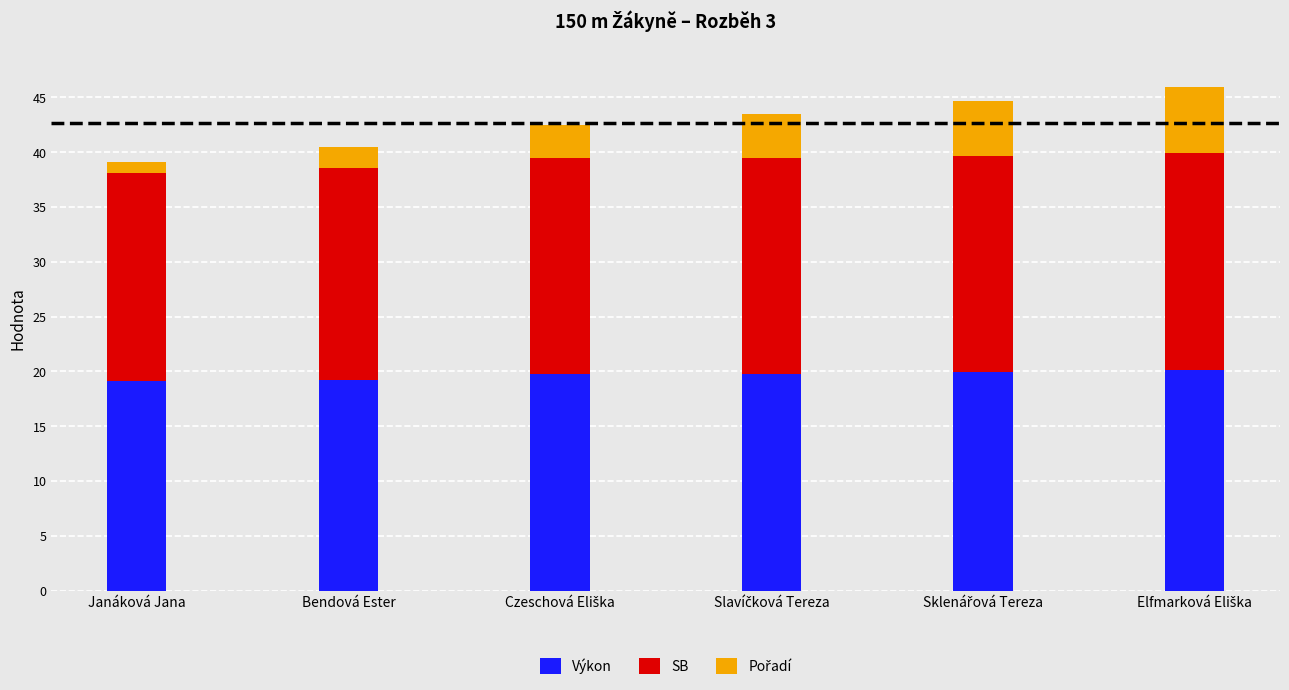

What is the total value across all series at Janáková Jana?

39.1